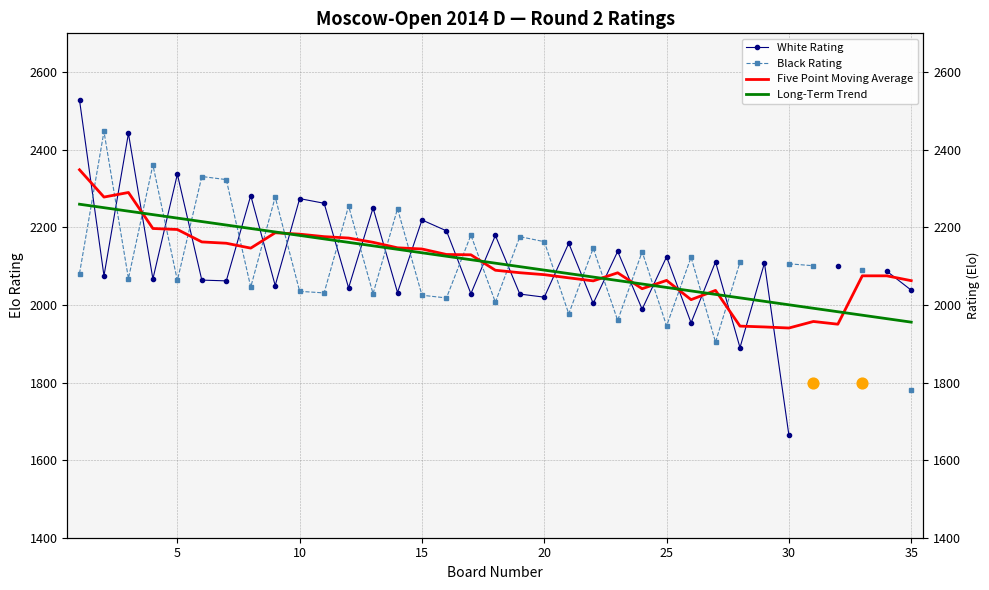

Which series has the widest spread of Y values?

White Rating